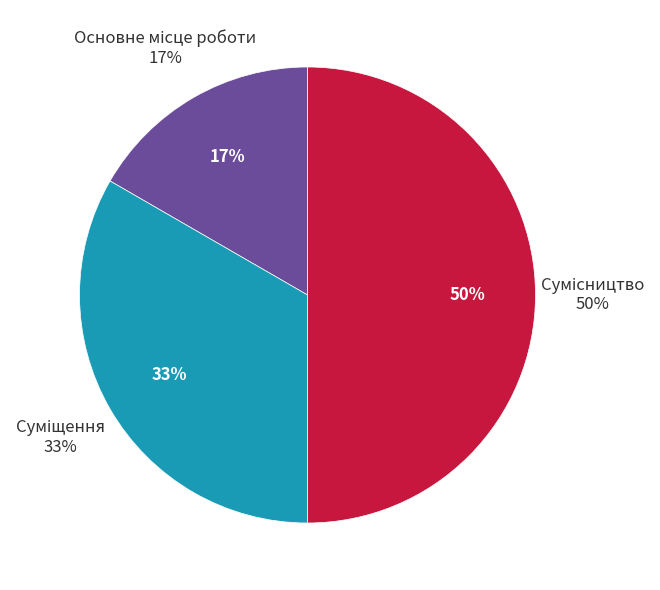

To the nearest percent, what percentage of the pie is Сумісництво?

50%